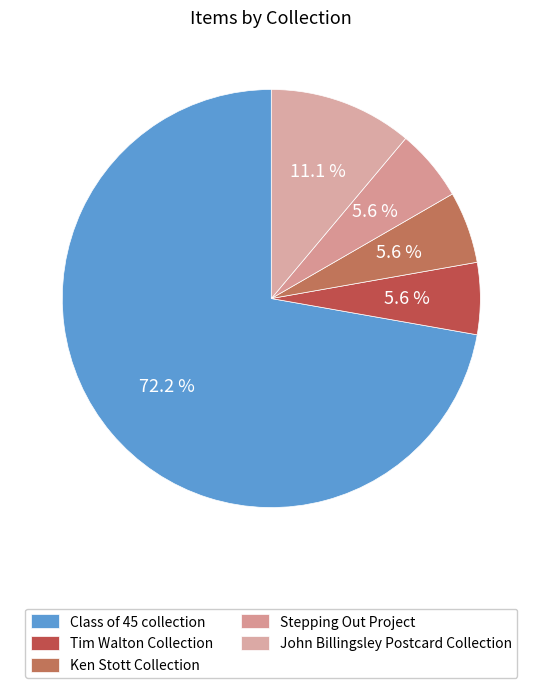

How many slices are in this pie chart?

5